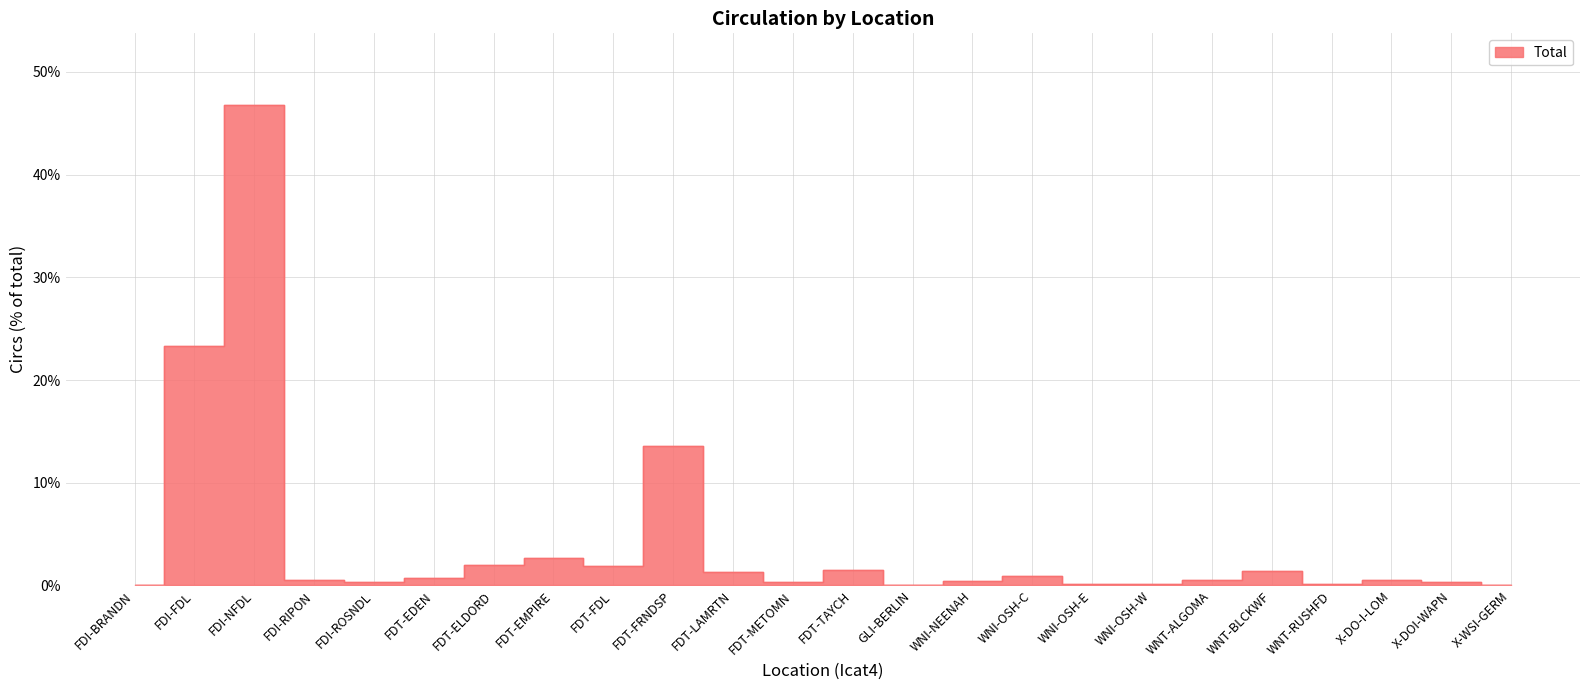

How many points are higher than both their immediate neighbors (excluding endpoints)?

7